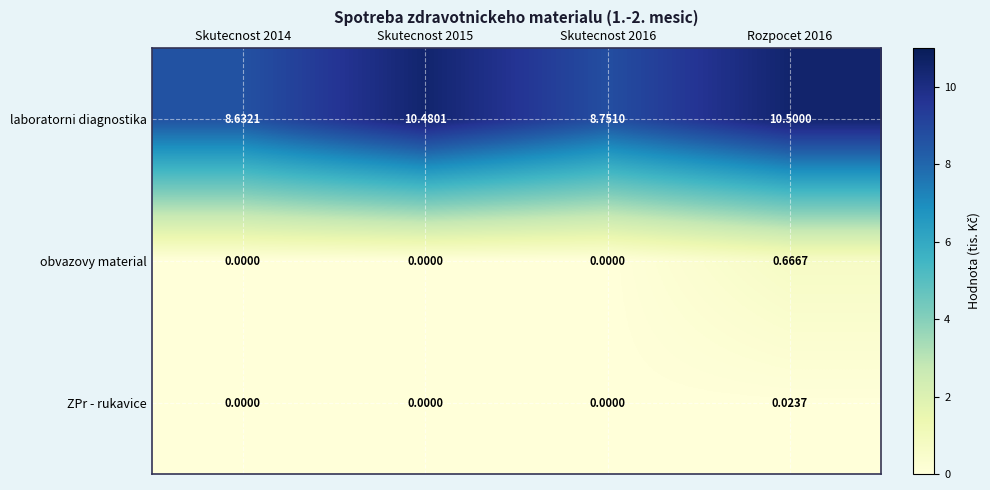

Rank the series by their maximum value, from lowest to highest.

ZPr - rukavice, obvazovy material, laboratorni diagnostika